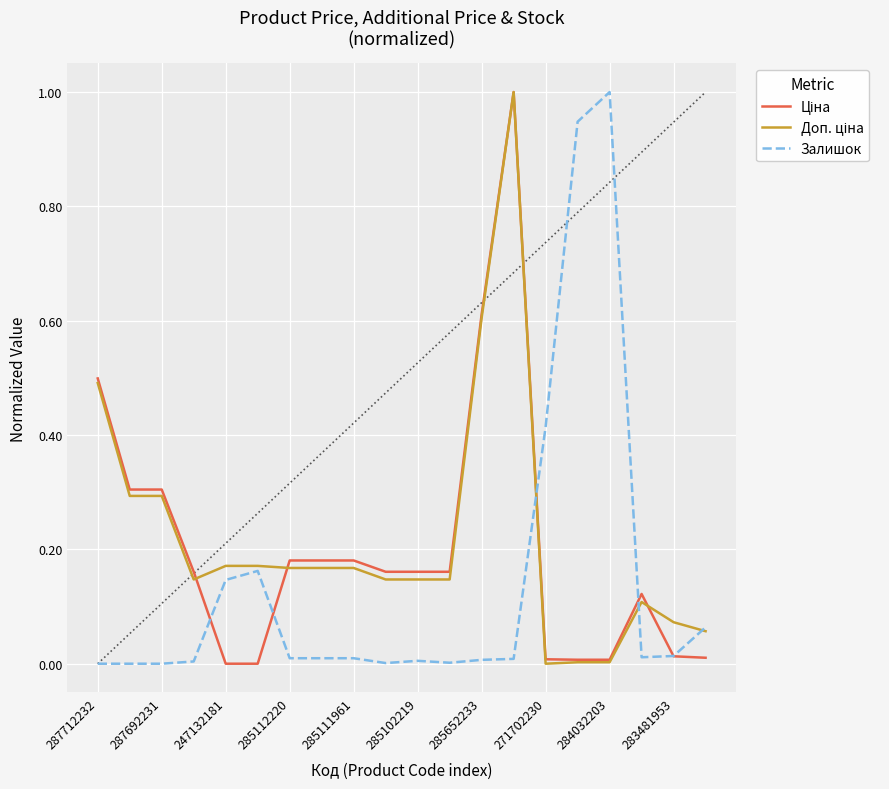

Rank the series by their maximum value, from lowest to highest.

Ціна, Доп. ціна, Залишок